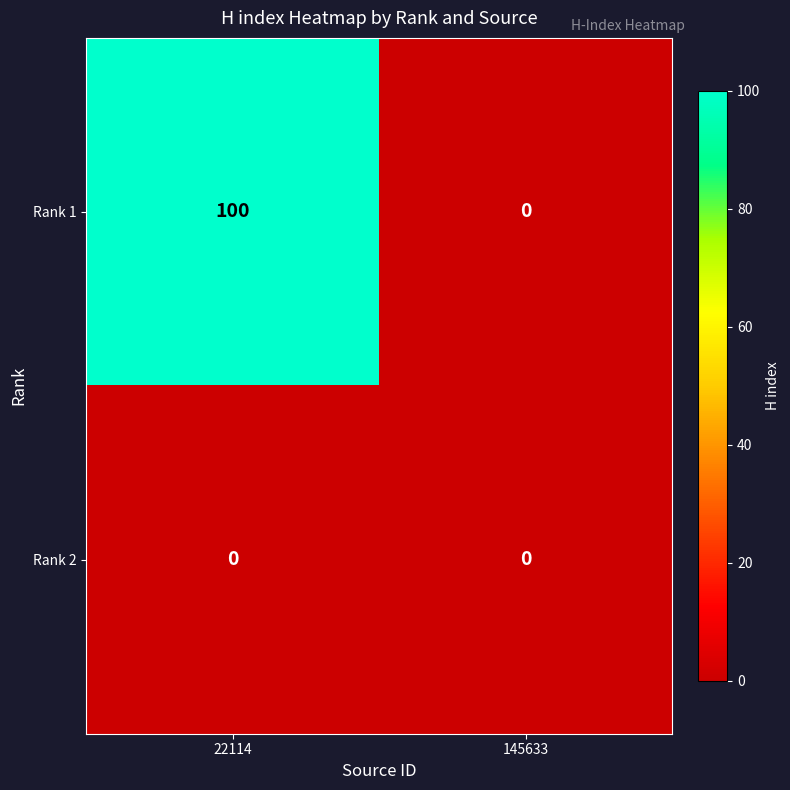

Between 22114 and 145633, which series saw the biggest shift?

Rank 1